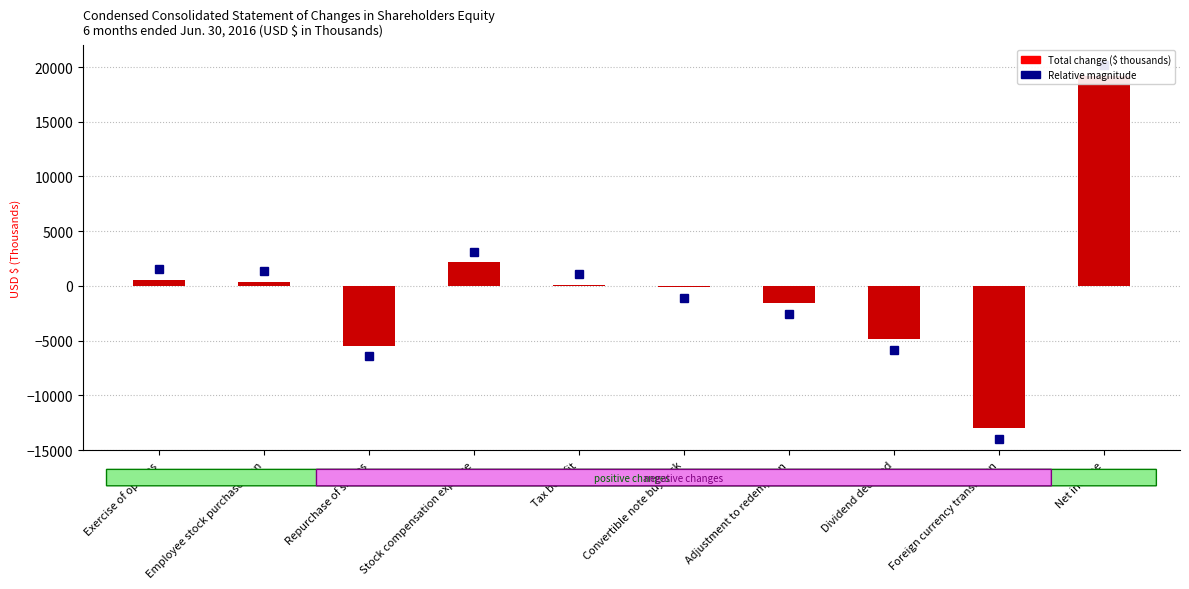

What is the sum of all values?

-2538